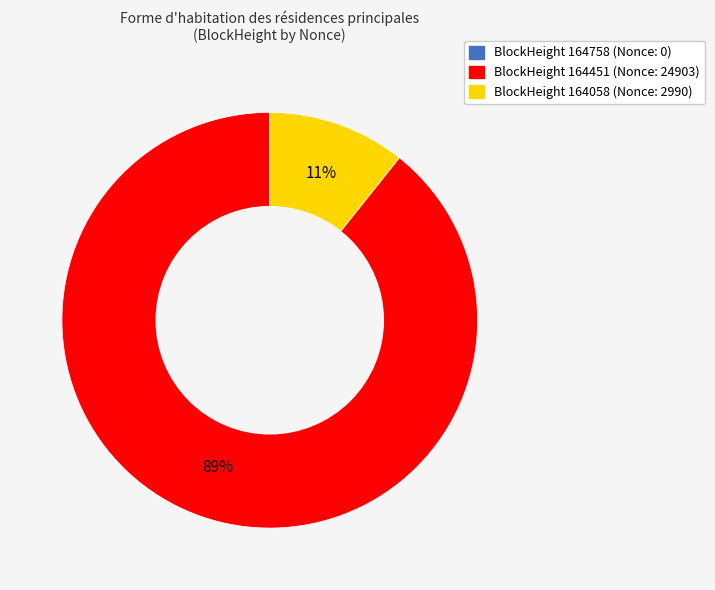

The BlockHeight 164451 (Nonce: 24903) slice represents 89% of the pie. True or false?

True